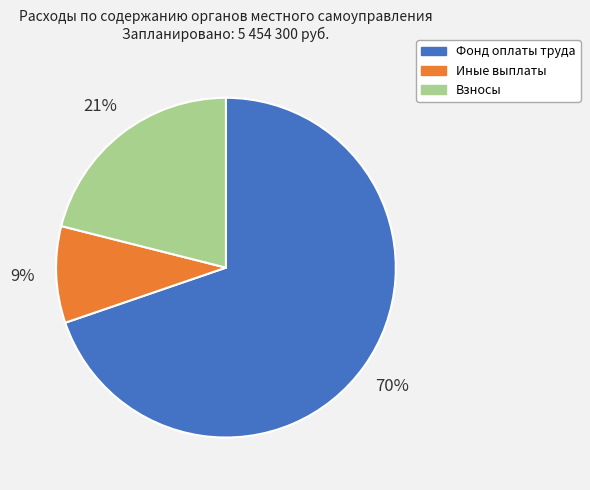

Which category has the biggest portion of the pie?

Фонд оплаты труда